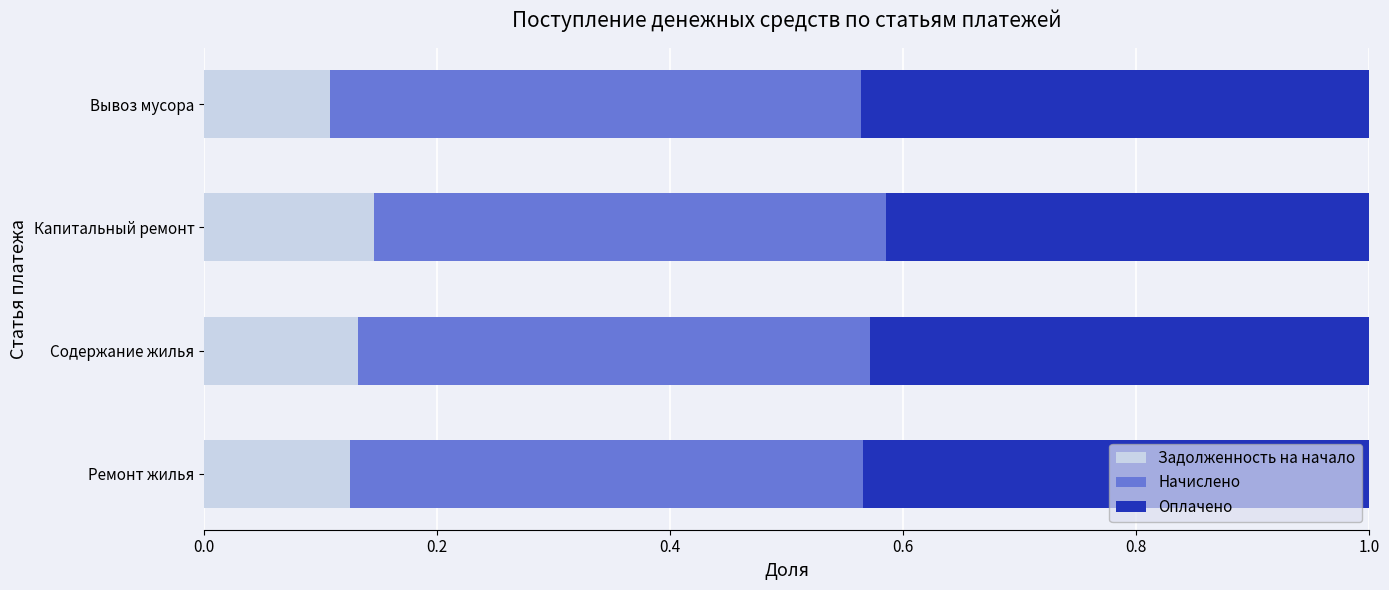

What are all the series names shown in the legend?

Задолженность на начало, Начислено, Оплачено